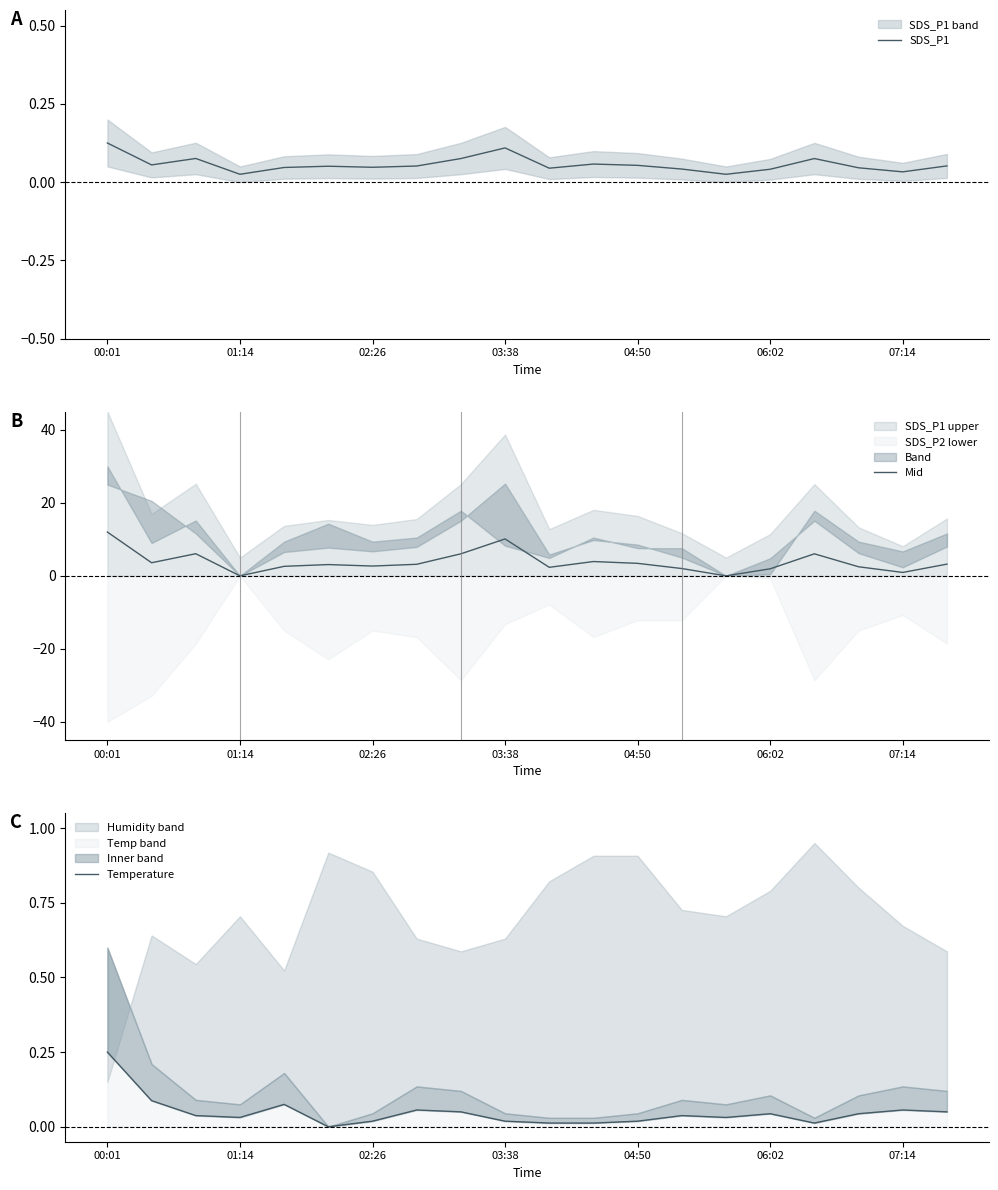

At which label does Mid reach its peak?

00:01